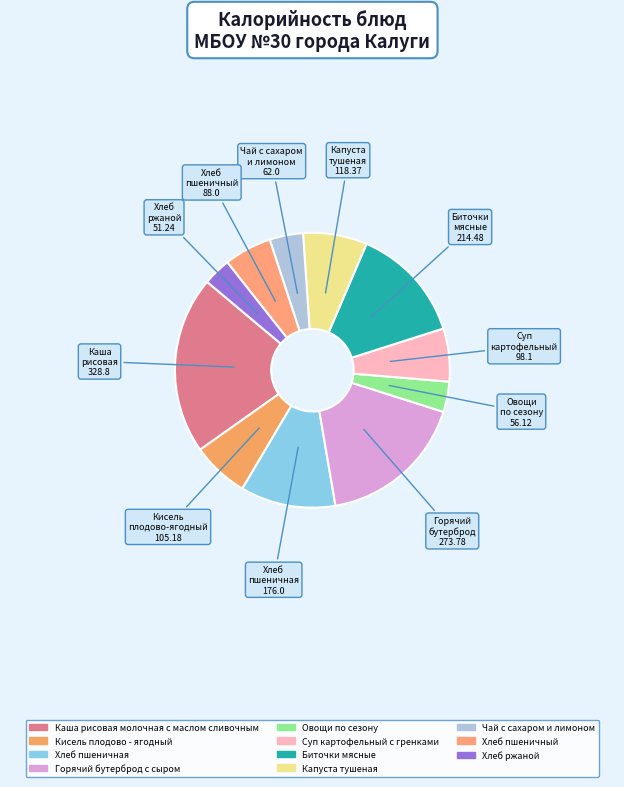

How many segments does this pie chart have?

11